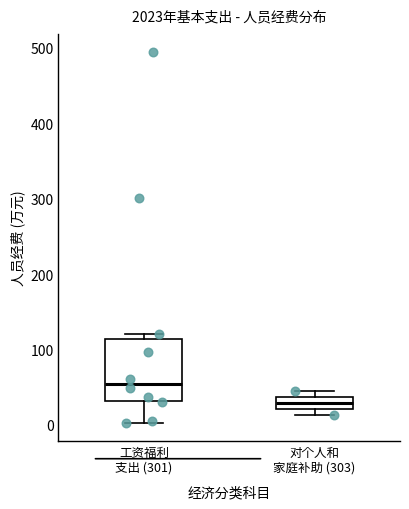

Reading left to right, read every box against the y-axis: the position of its median line, the range the box covers, and the ends of its whiskers. The values are not printed on the chart, so give them approximately, as read against the axis.

工资福利 支出 (301): median 50, box 30 to 110, whiskers 0 to 120
对个人和 家庭补助 (303): median 30, box 20 to 40, whiskers 10 to 50